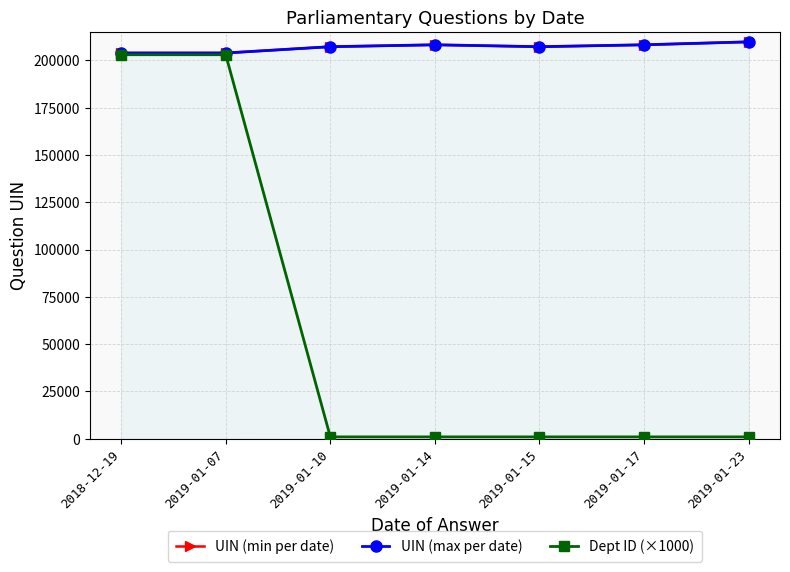

In UIN (max per date), how many points are lower than both neighbors (excluding endpoints)?

1